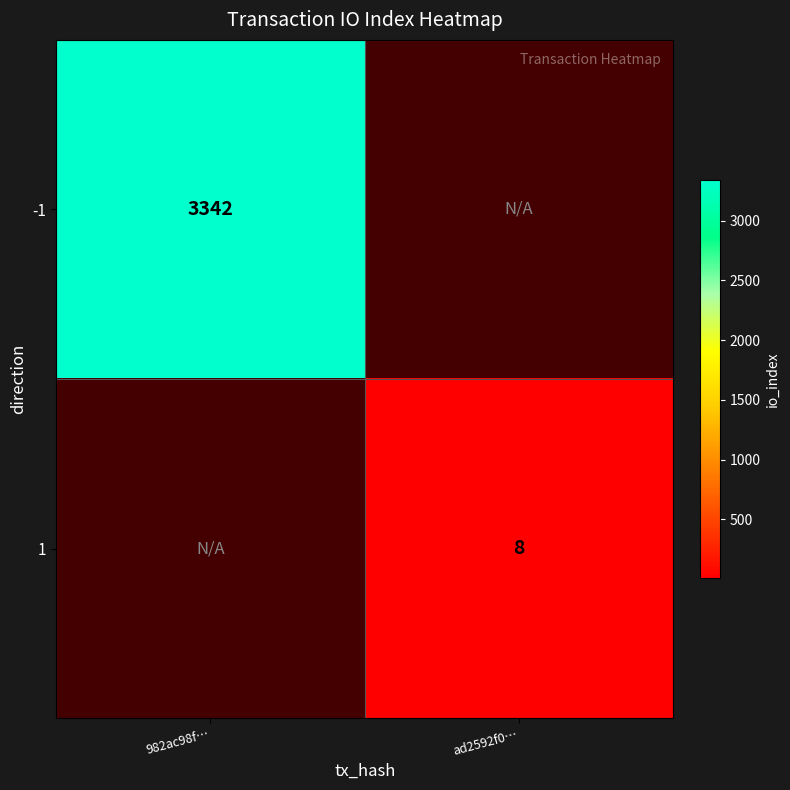

Between ad2592f0… and 982ac98f…, which is larger?

982ac98f…